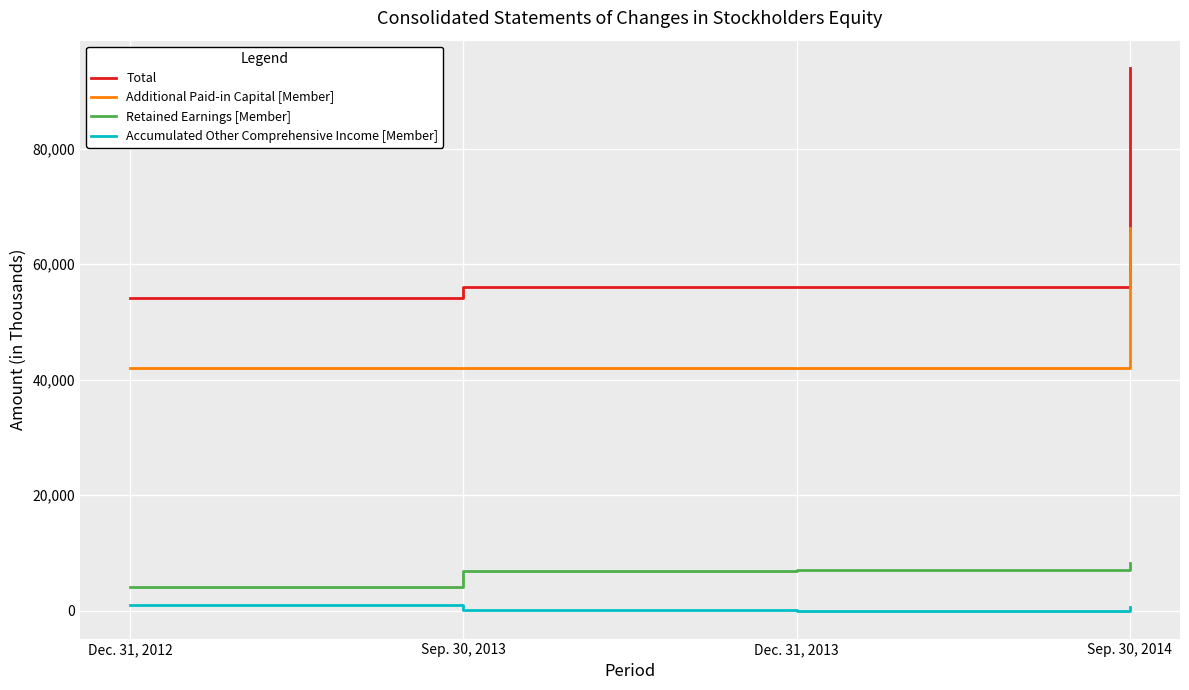

The value of Total at Dec. 31, 2012 is 76552. True or false?

False